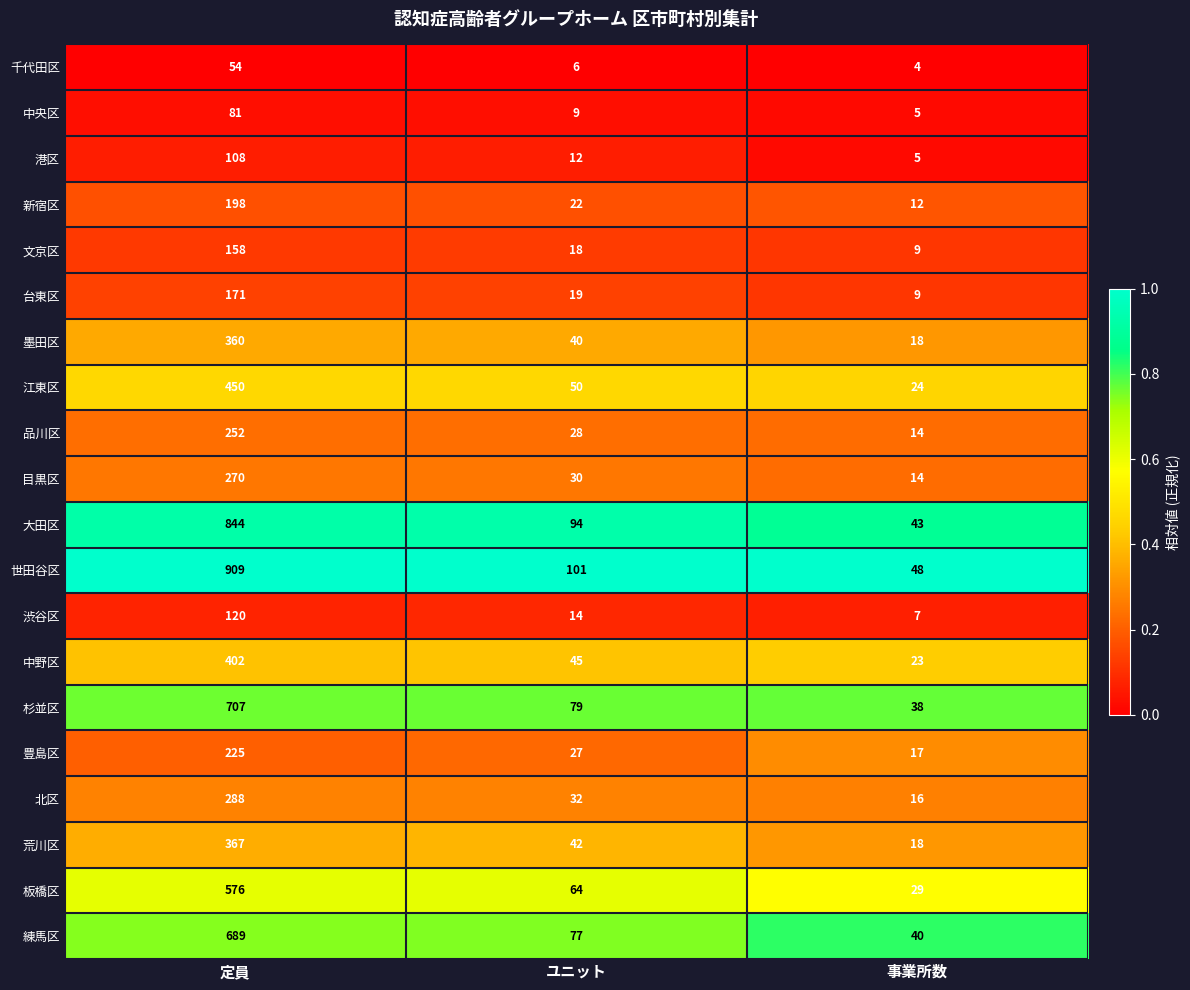

What is the greatest value displayed?

909